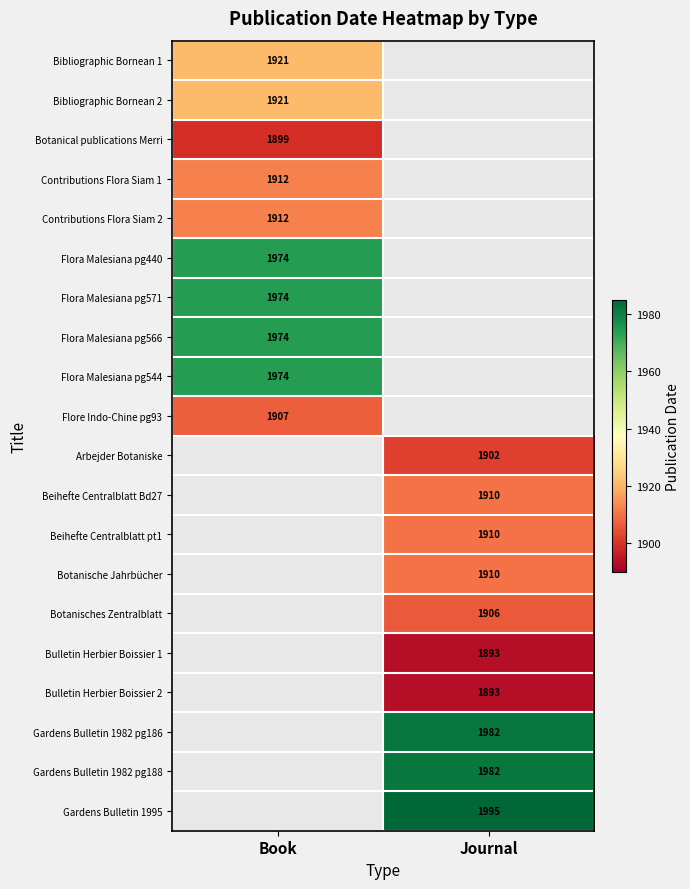

True or false: Flora Malesiana pg566 has a value of 1974 at Book.

True